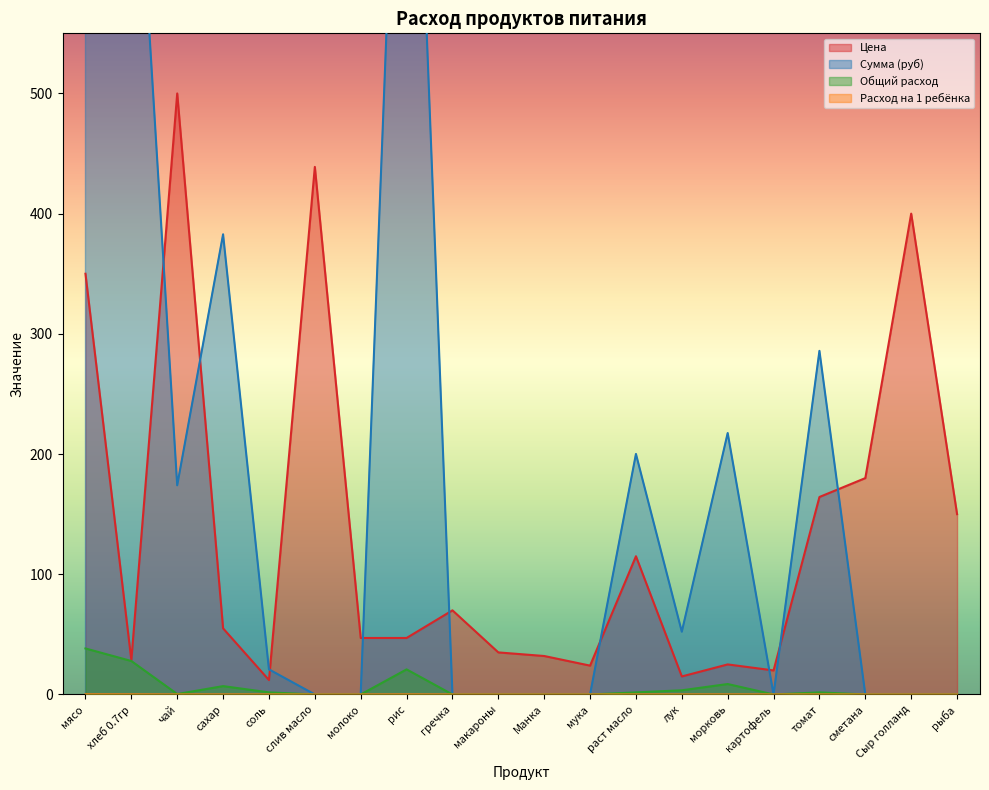

Does the chart display data point markers on the line(s)?

No